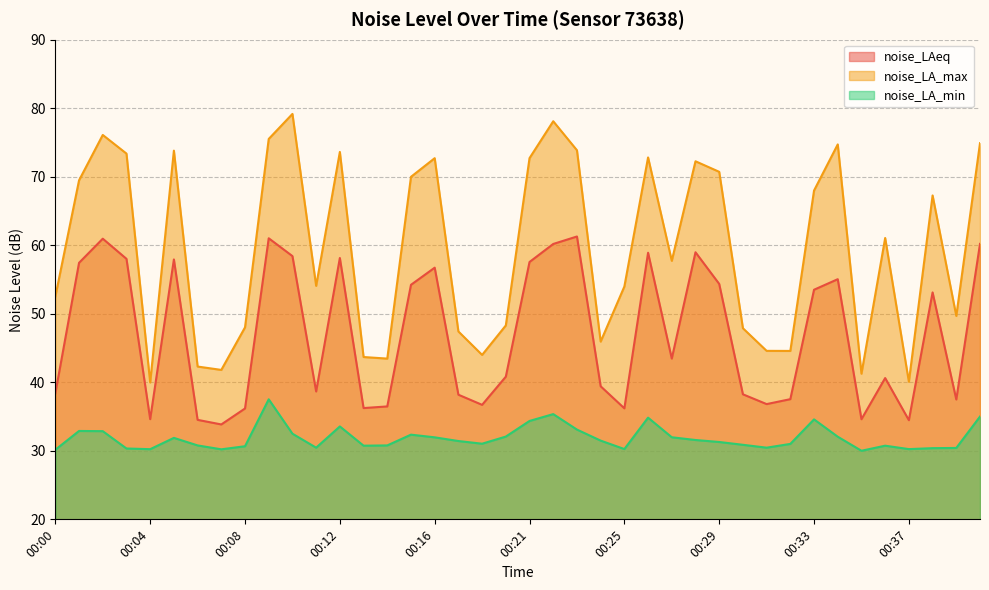

Which label corresponds to the smallest value in the chart?

00:35